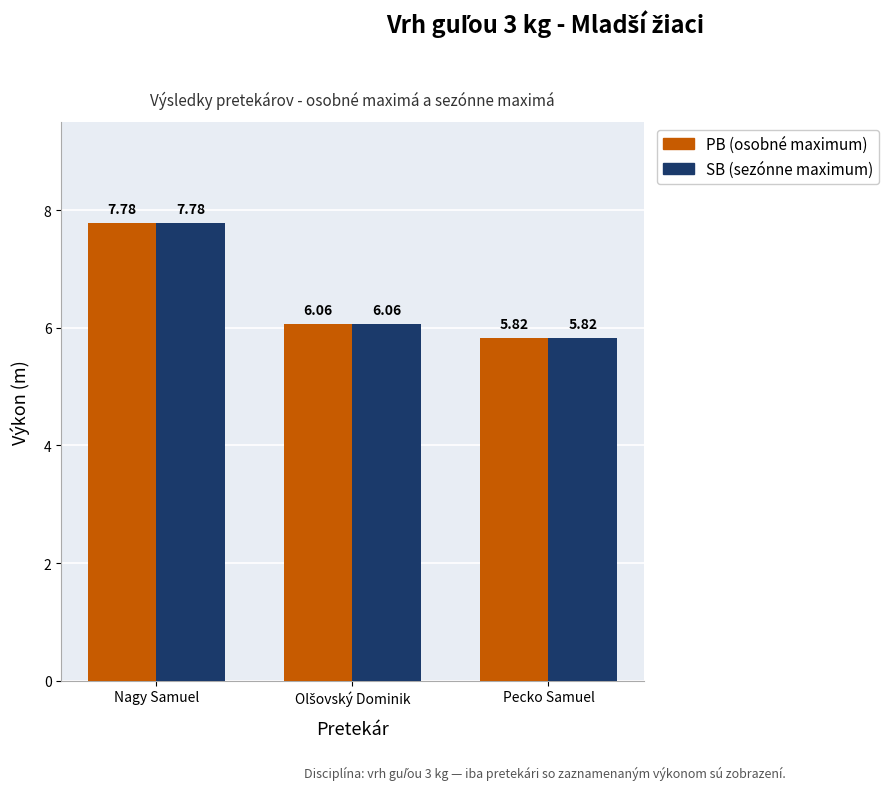

At which category is the sum across all series the highest?

Nagy Samuel